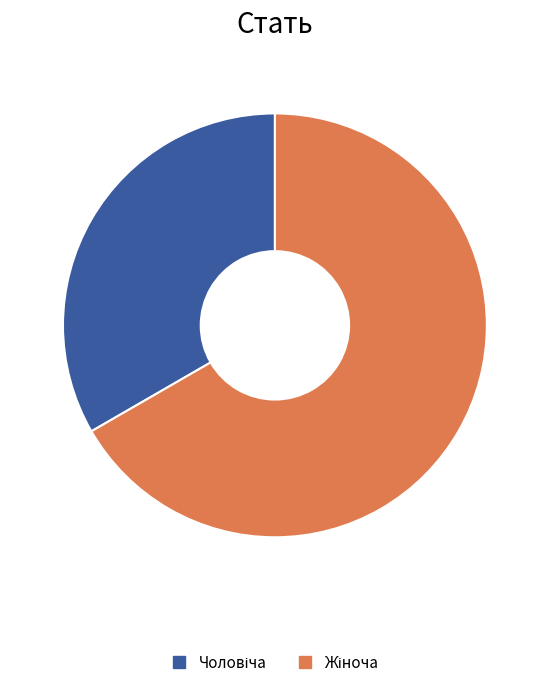

Is there a majority slice in this chart?

Yes